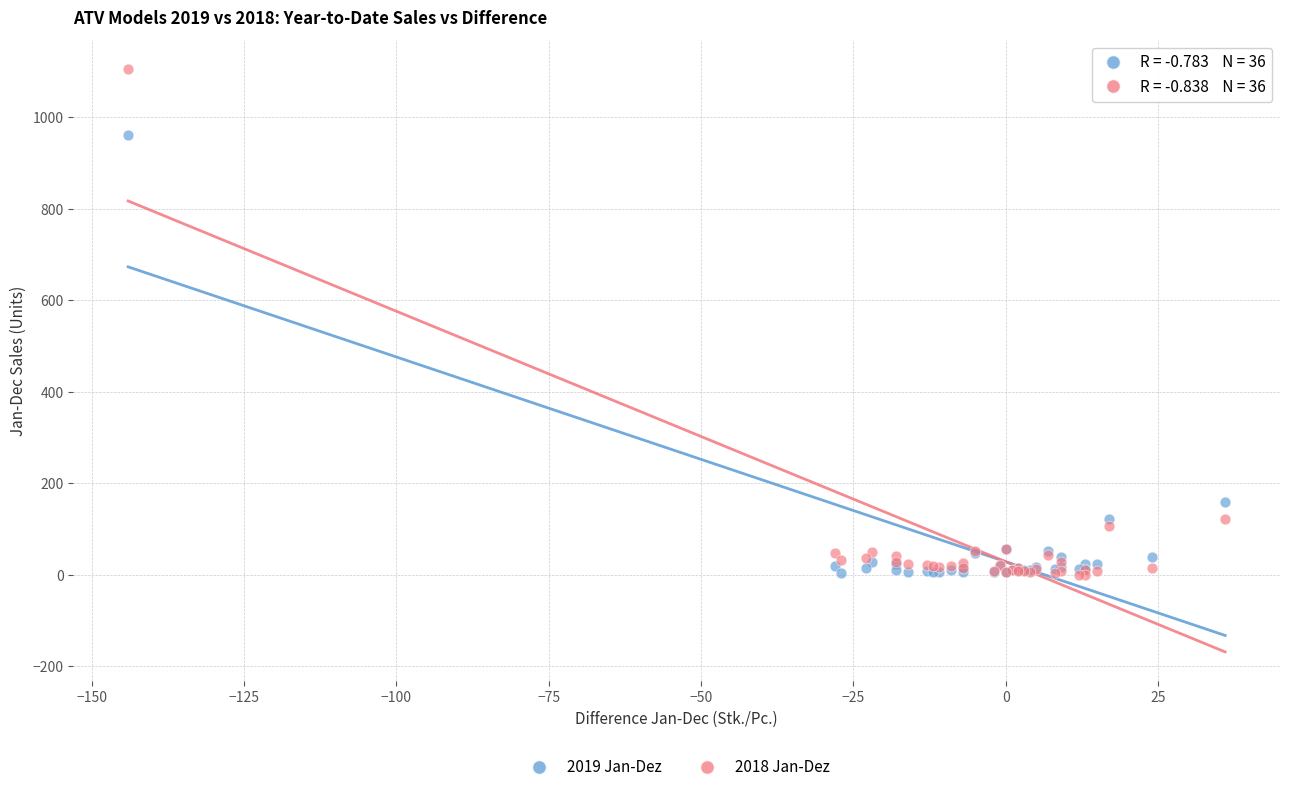

What are all the series names shown in the legend?

2019 Jan-Dez, 2018 Jan-Dez